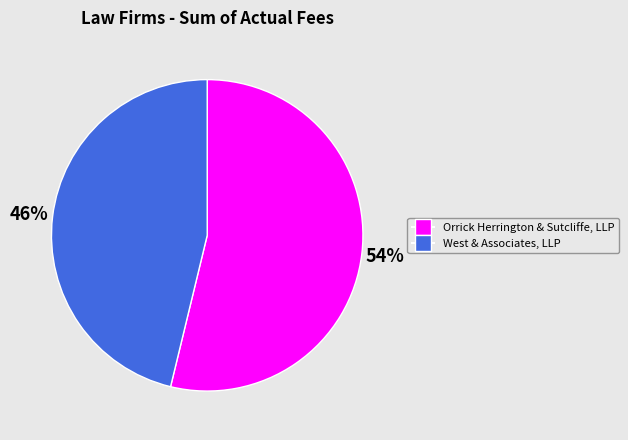

To the nearest percent, what percentage of the pie is West & Associates, LLP?

46%